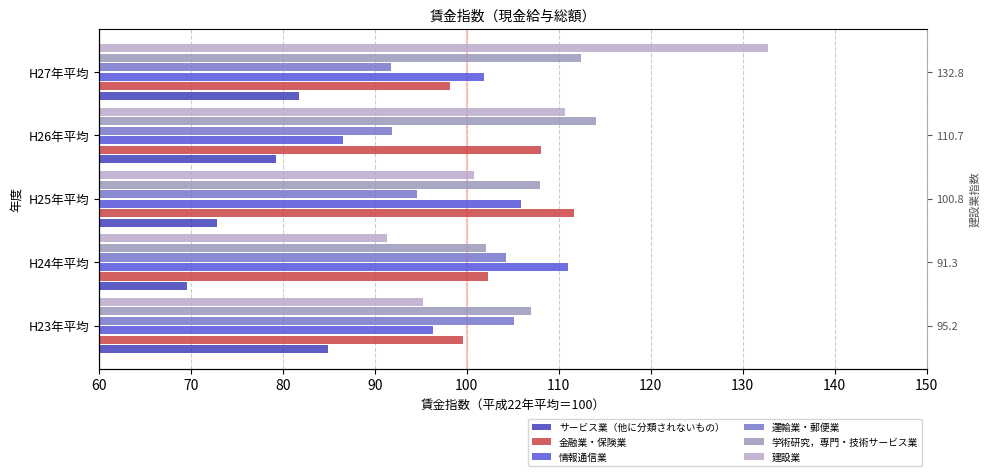

What is the minimum value shown in the chart?

69.6